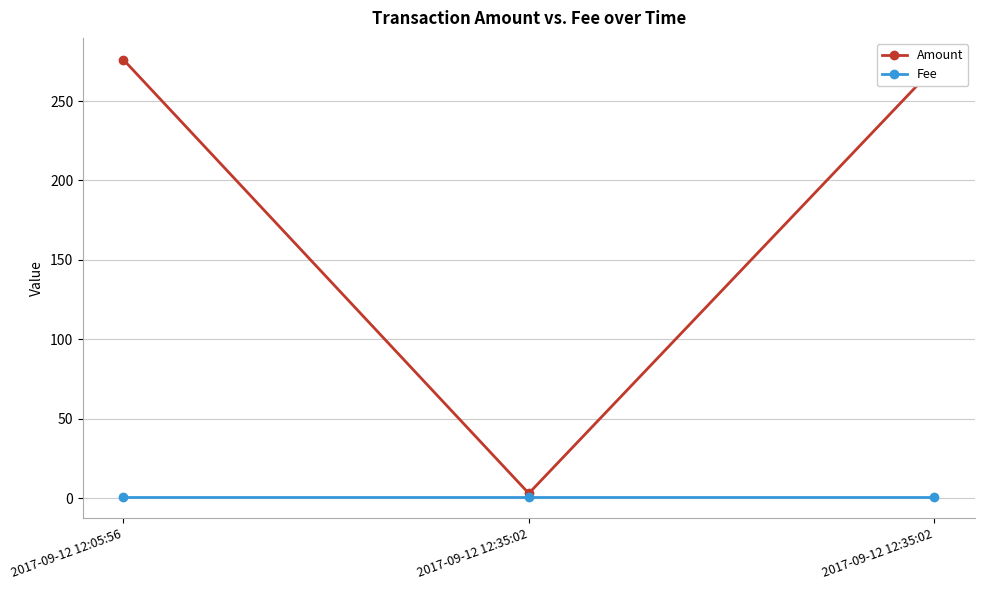

What is the label of the 1st point from the right?

2017-09-12 12:35:02